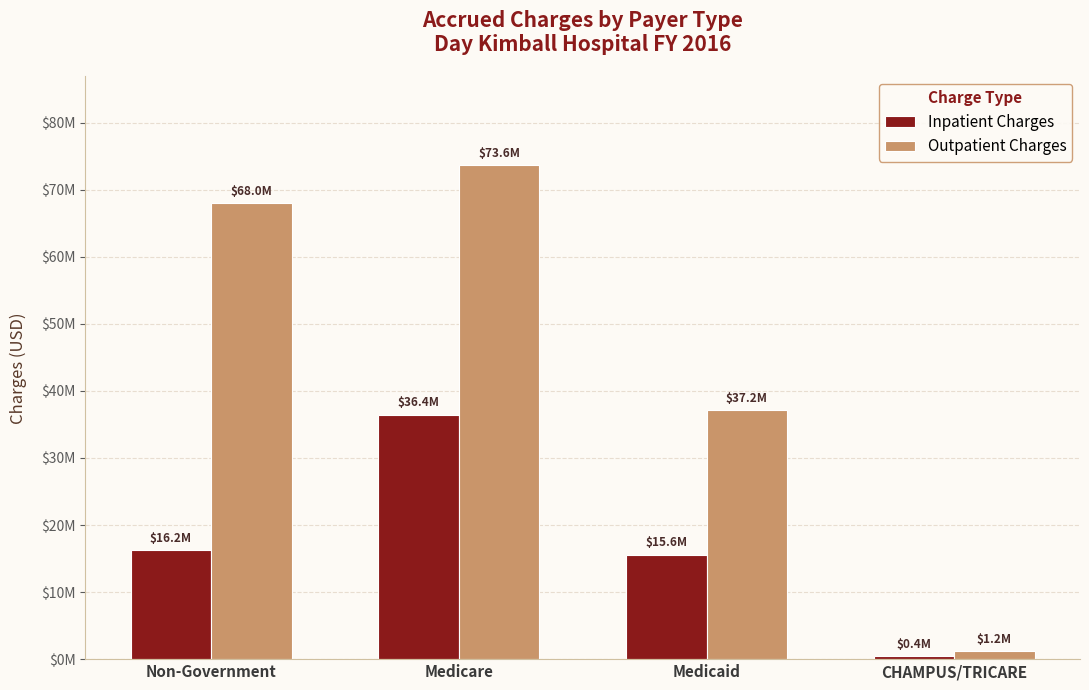

List the series in order of their overall mean, lowest first.

Inpatient Charges, Outpatient Charges